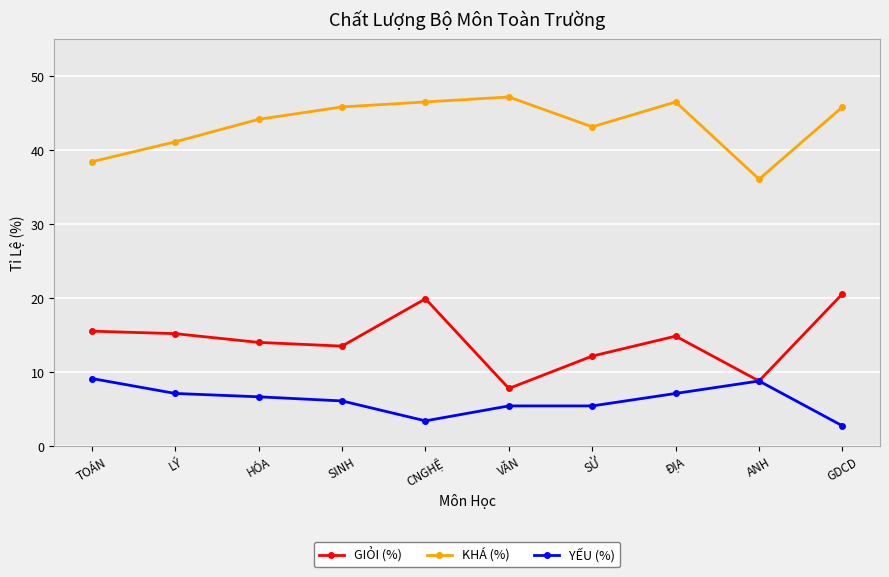

True or false: GIỎI (%) has a value of 14.0 at HÓA.

True